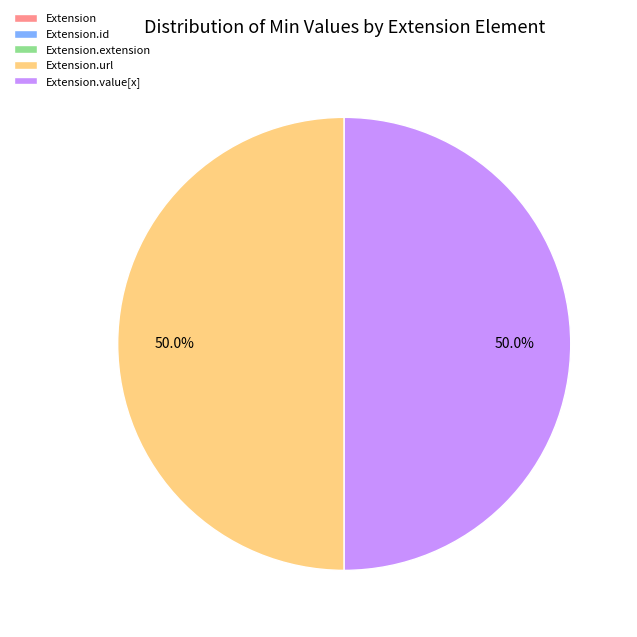

Which category has the smallest portion of the pie?

Extension